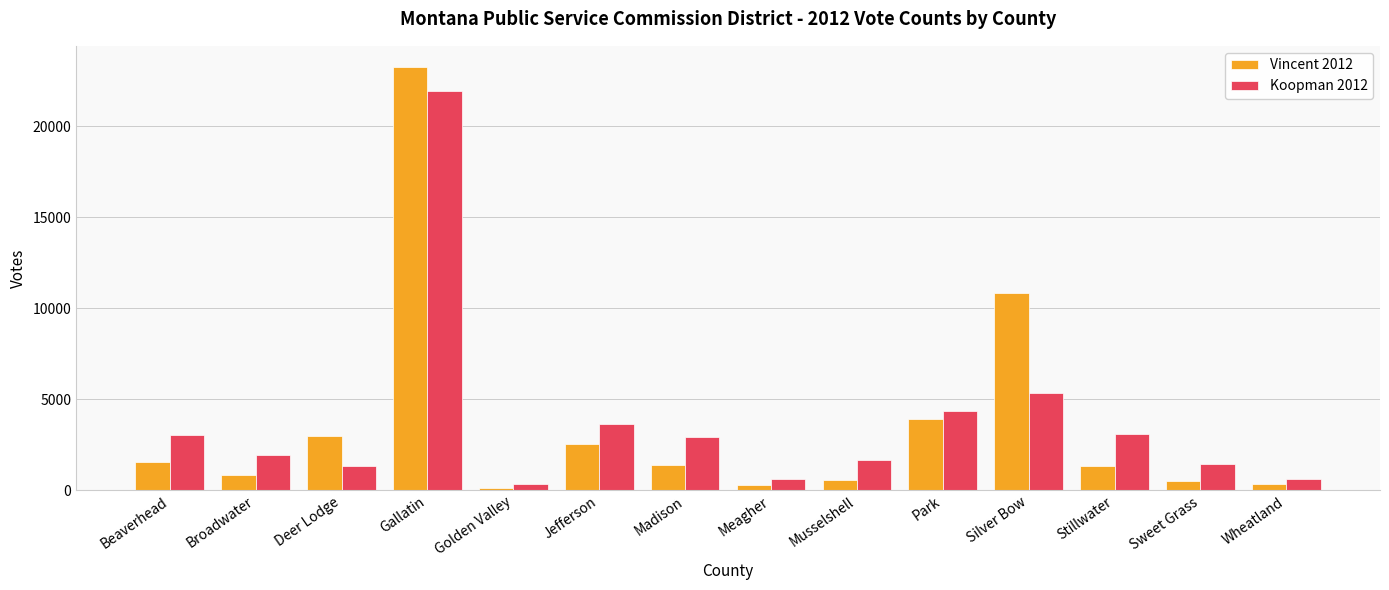

List the series in order of their peak value, lowest first.

Koopman 2012, Vincent 2012